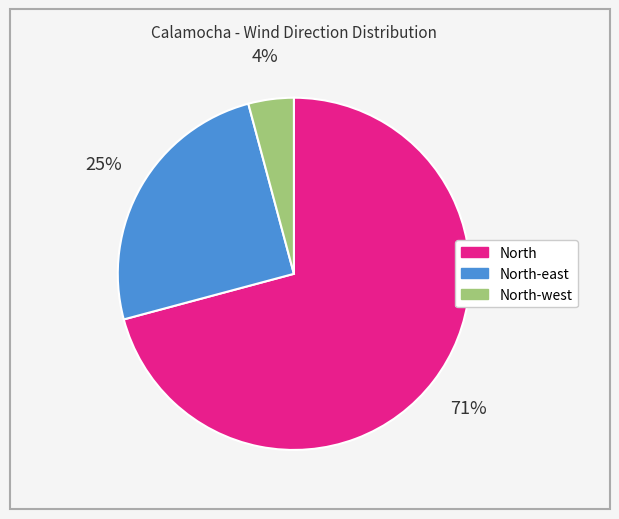

To the nearest percent, what is the difference between the largest and smallest slice percentages?

67%